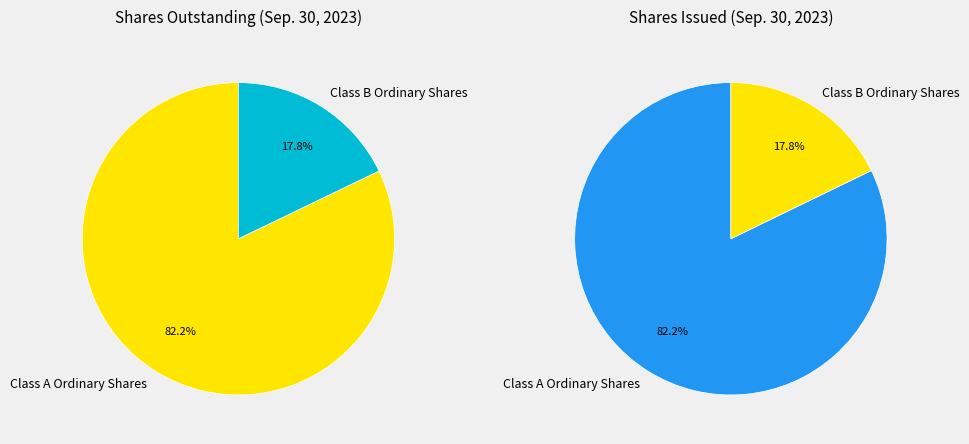

What is the ratio of the value at Class B Ordinary Shares to the value at Class A Ordinary Shares?

0.2